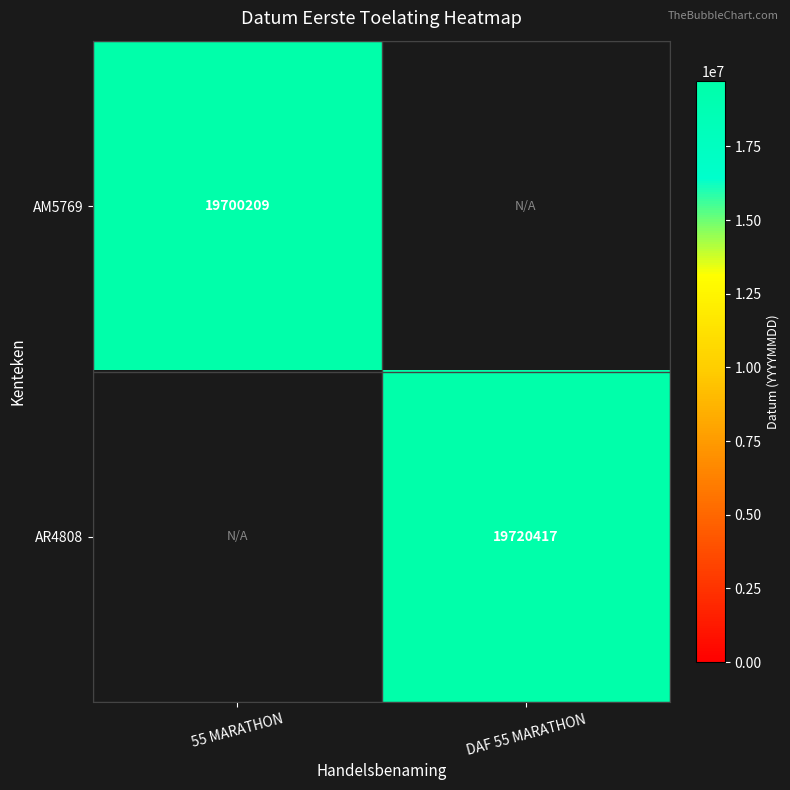

Which has a higher value, DAF 55 MARATHON or 55 MARATHON?

55 MARATHON